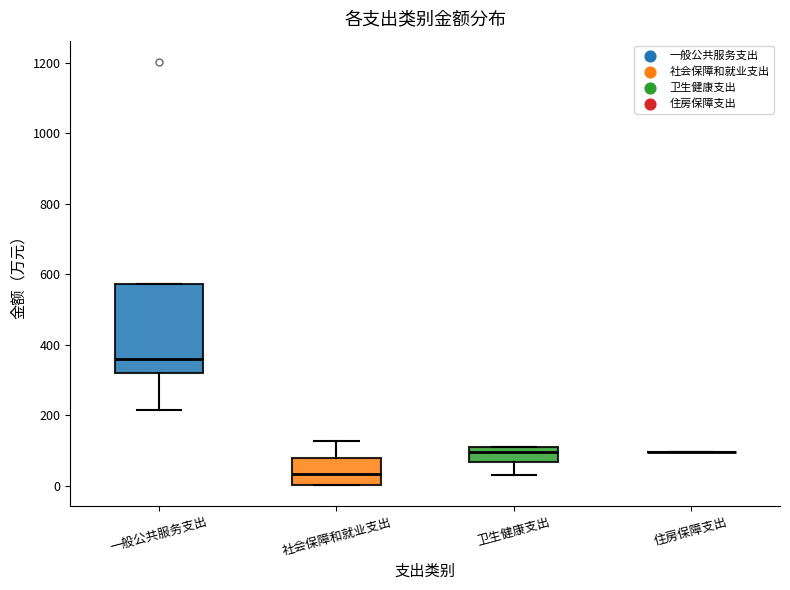

Where is the lower edge of the box for 卫生健康支出 on the y-axis? The values are not printed on the chart, so give them approximately, as read against the axis.

60